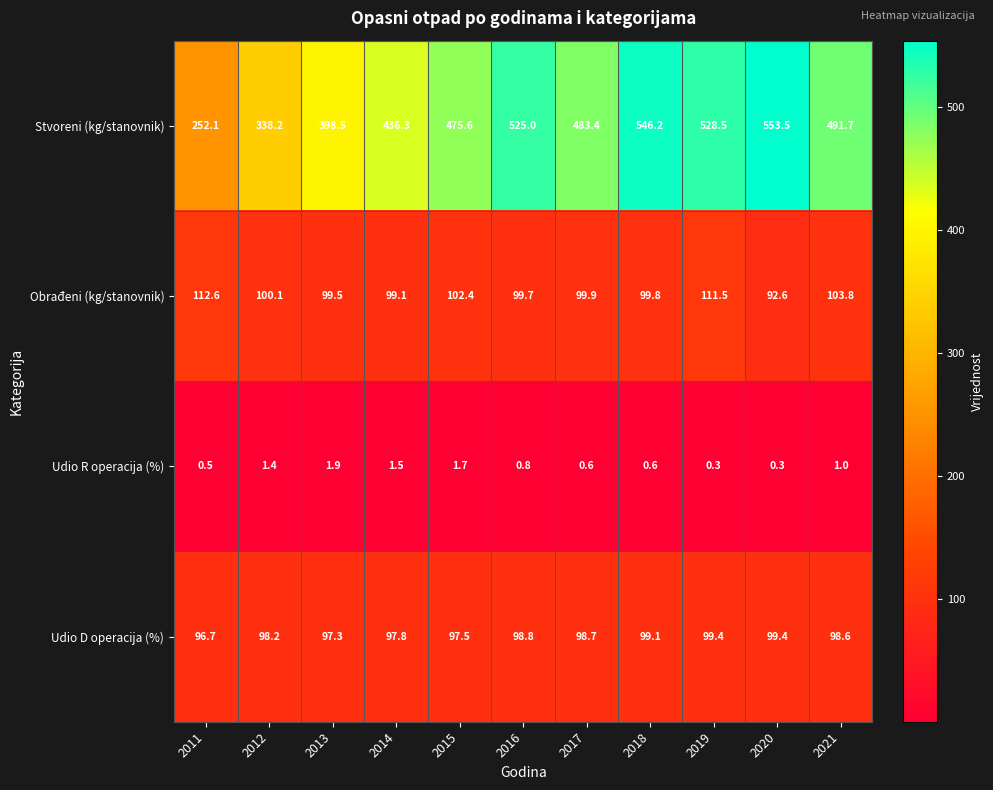

Where does the Stvoreni (kg/stanovnik) series first go above 483?

2016